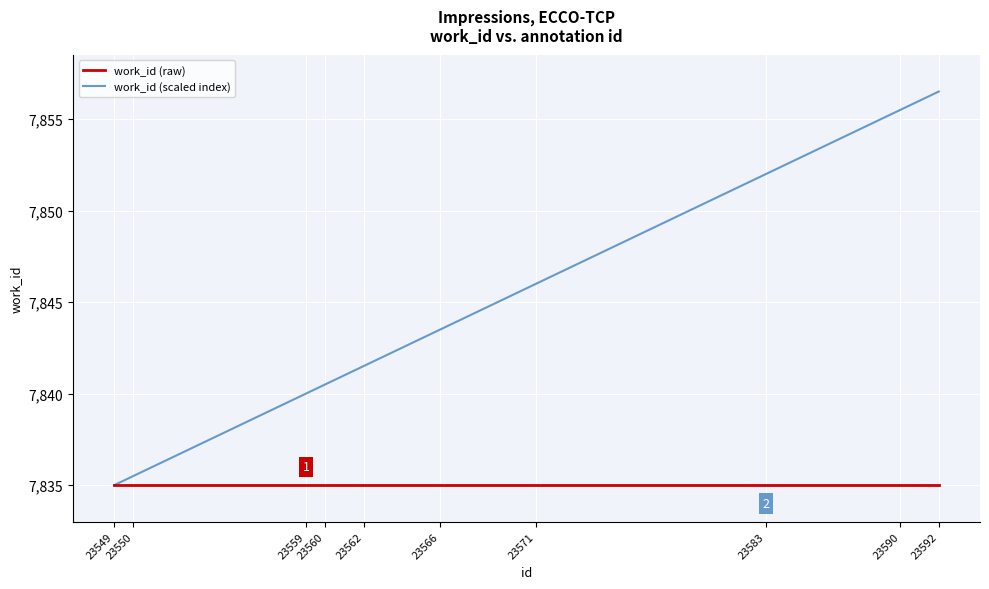

Which series has the widest spread of values?

work_id (scaled index)